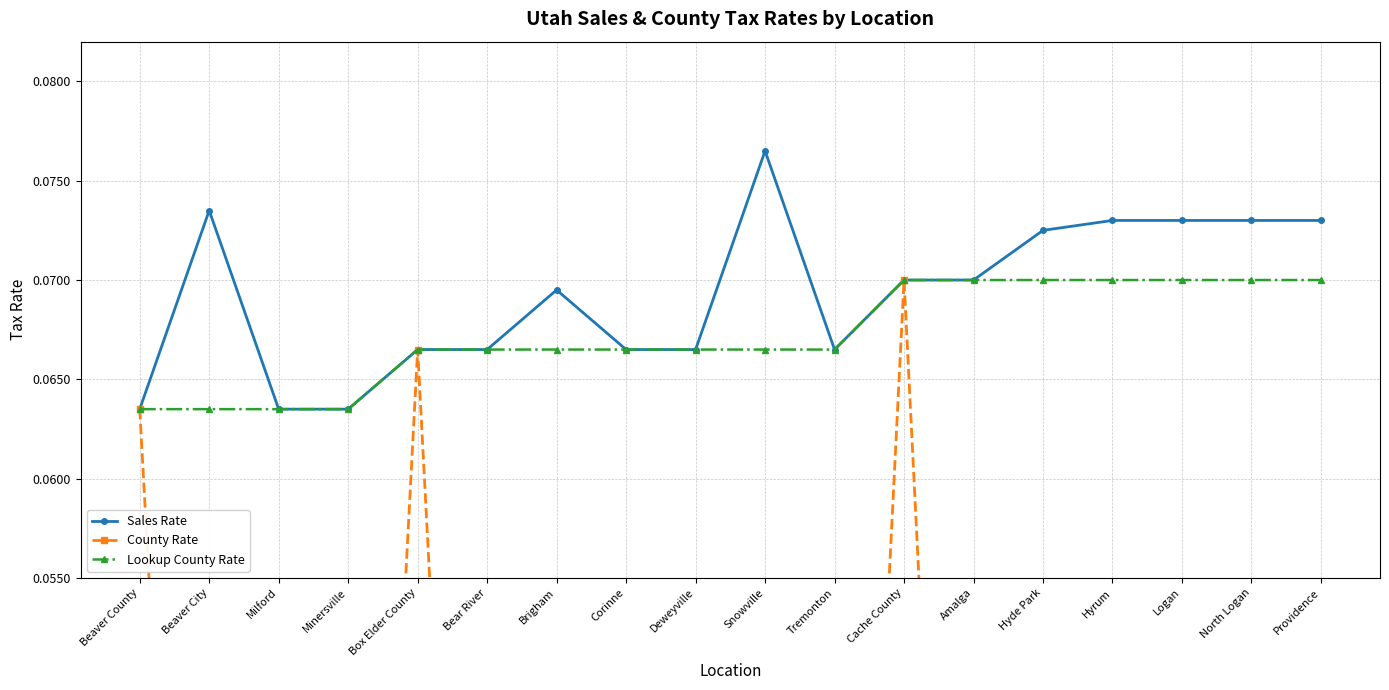

What is the label of the 10th point from the left?

Snowville